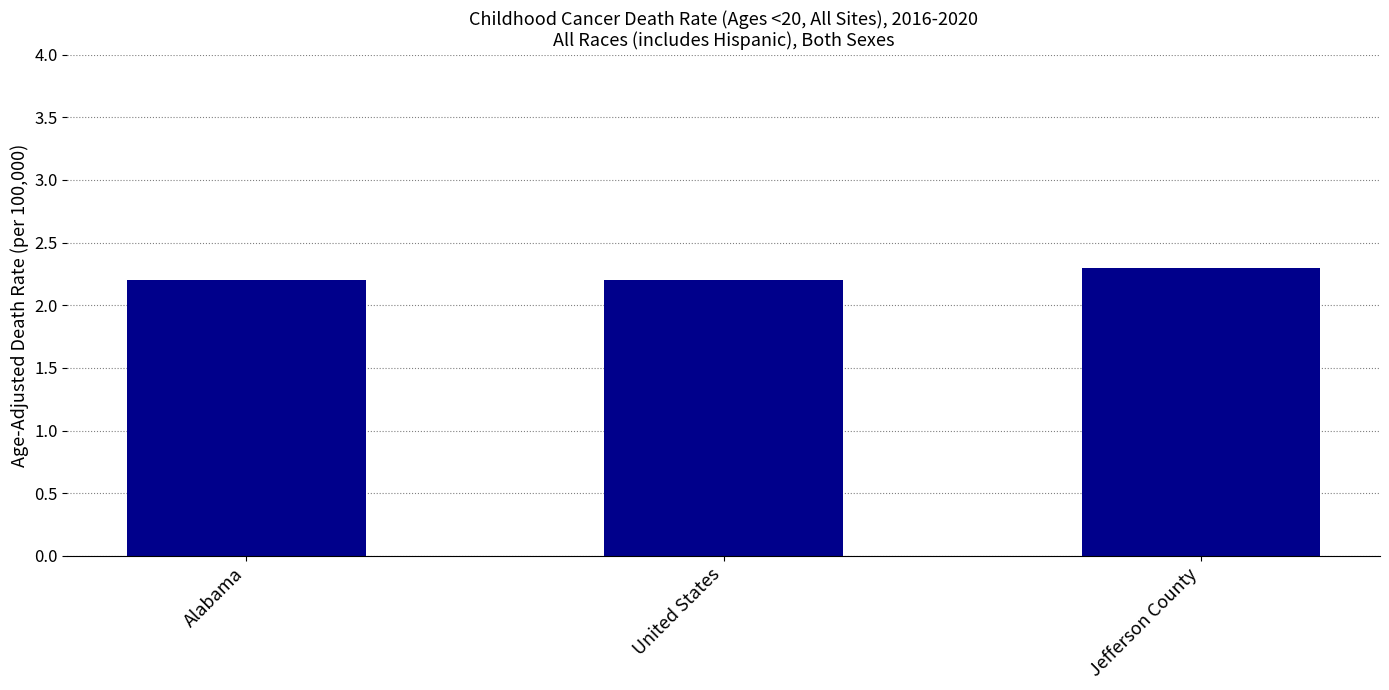

What is the greatest value displayed?

2.3